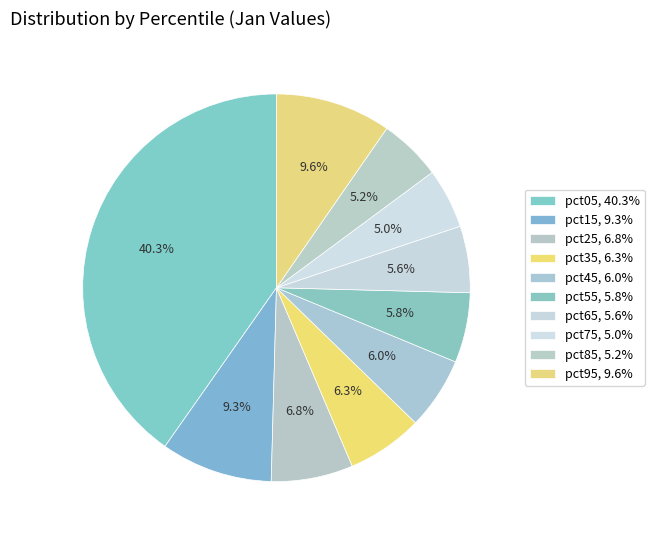

Combined, do pct95 and pct05 account for over 50%?

No